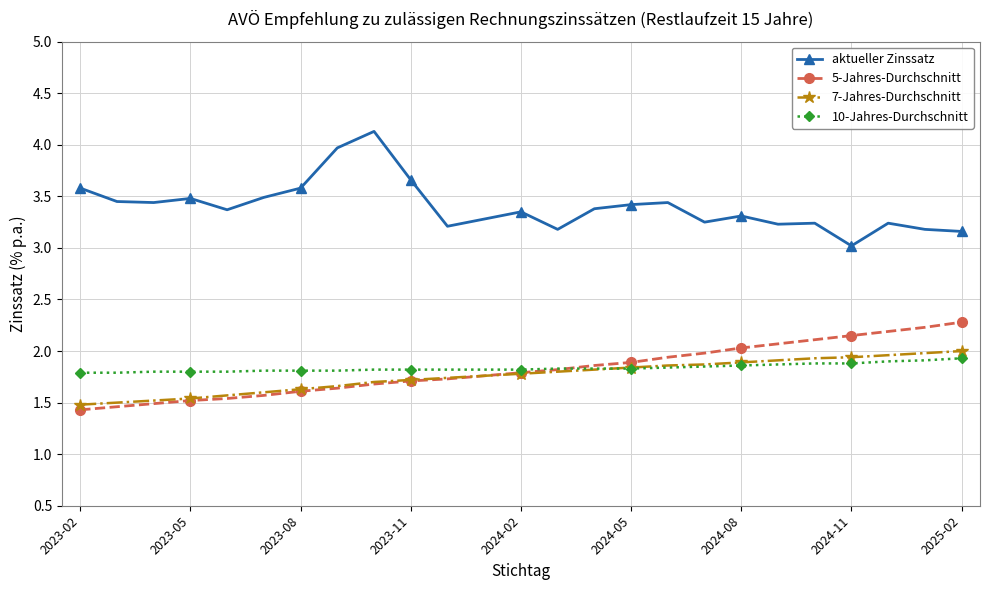

True or false: 10-Jahres-Durchschnitt and aktueller Zinssatz cross at least once.

False